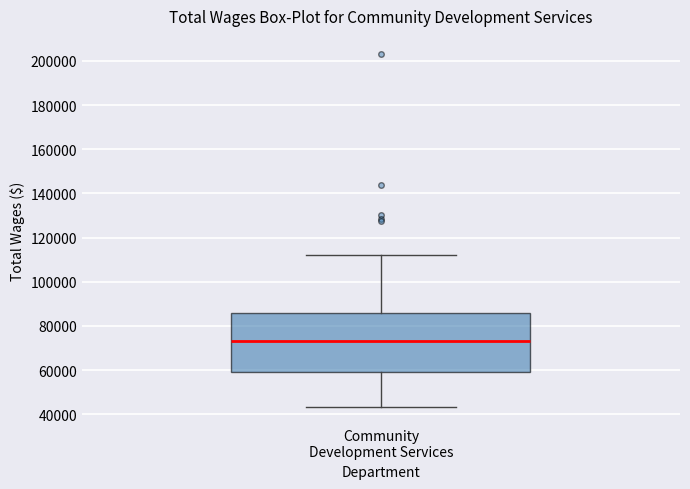

Read this box plot against the y-axis: the position of the median line, the range covered by the box, and the ends of both whiskers. The values are not printed on the chart, so give them approximately, as read against the axis.

median 74000, box 58000 to 86000, whiskers 44000 to 112000